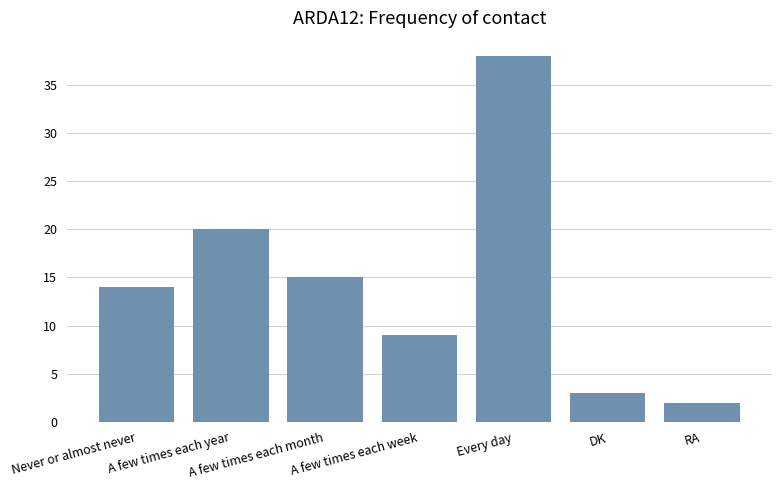

What is the value of the 7th bar from the left?

2